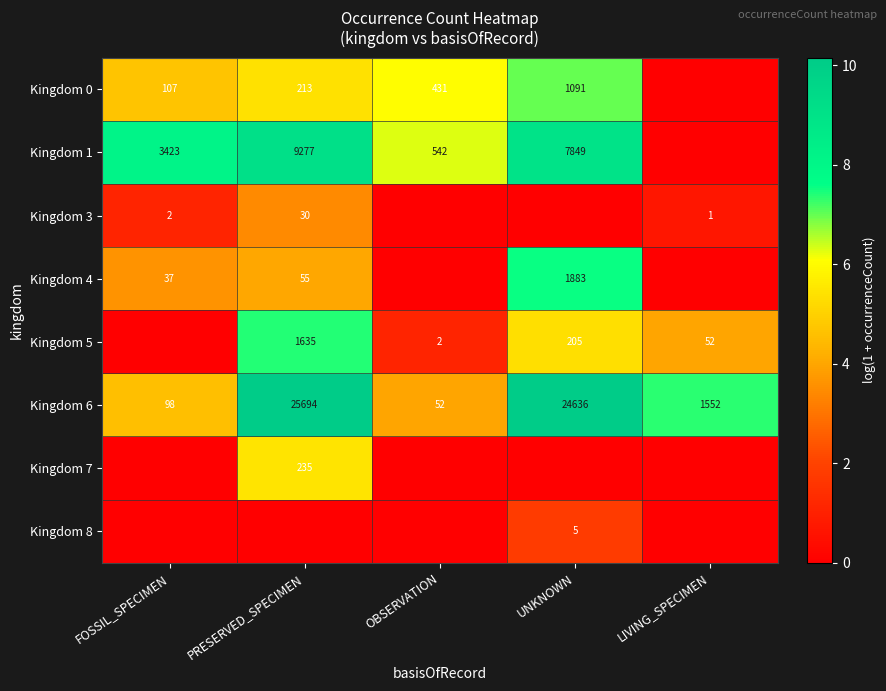

What is the total value across all series at FOSSIL_SPECIMEN?

22.2